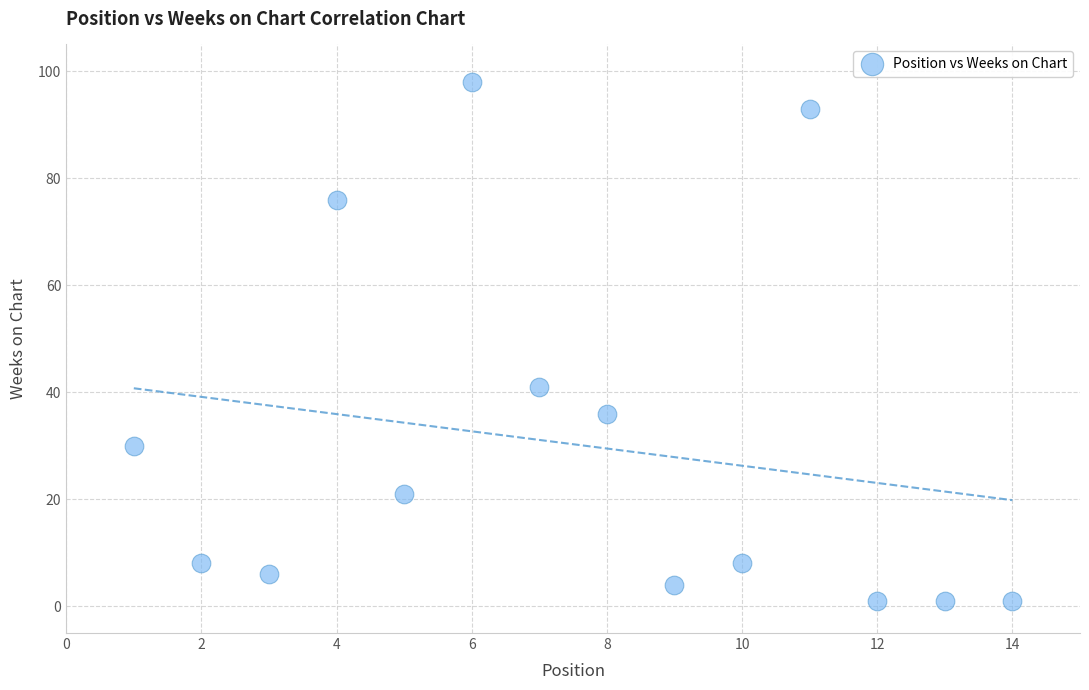

What Y value in the scatter plot is closest to 49?

41